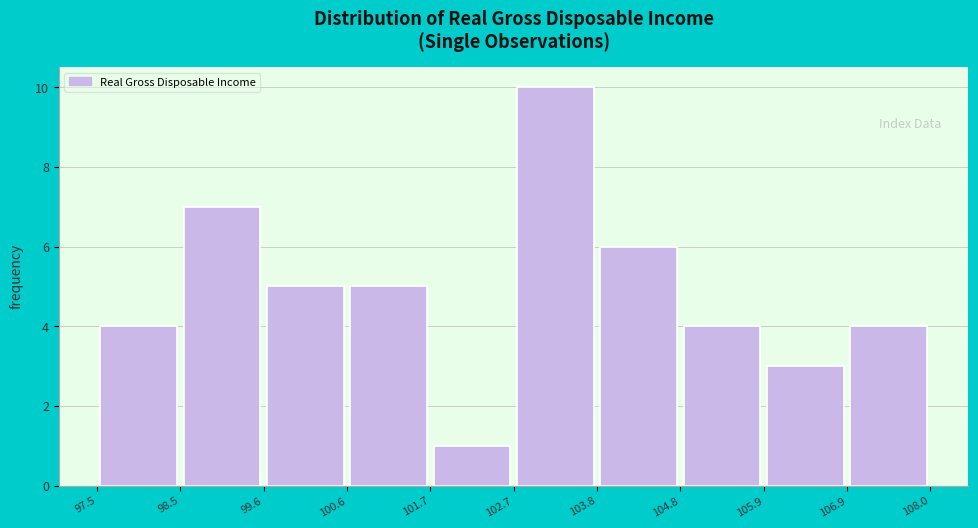

Reading left to right, transcribe this chart: for each bar, give the range it covers on the x-axis and its height. The values are not printed on the chart, so give them approximately, as read against the axis.

97.5 to 98.5: 4
98.5 to 99.6: 7
99.6 to 100.6: 5
100.6 to 101.7: 5
101.7 to 102.7: 1
102.7 to 103.8: 10
103.8 to 104.8: 6
104.8 to 105.9: 4
105.9 to 106.9: 3
106.9 to 108.0: 4